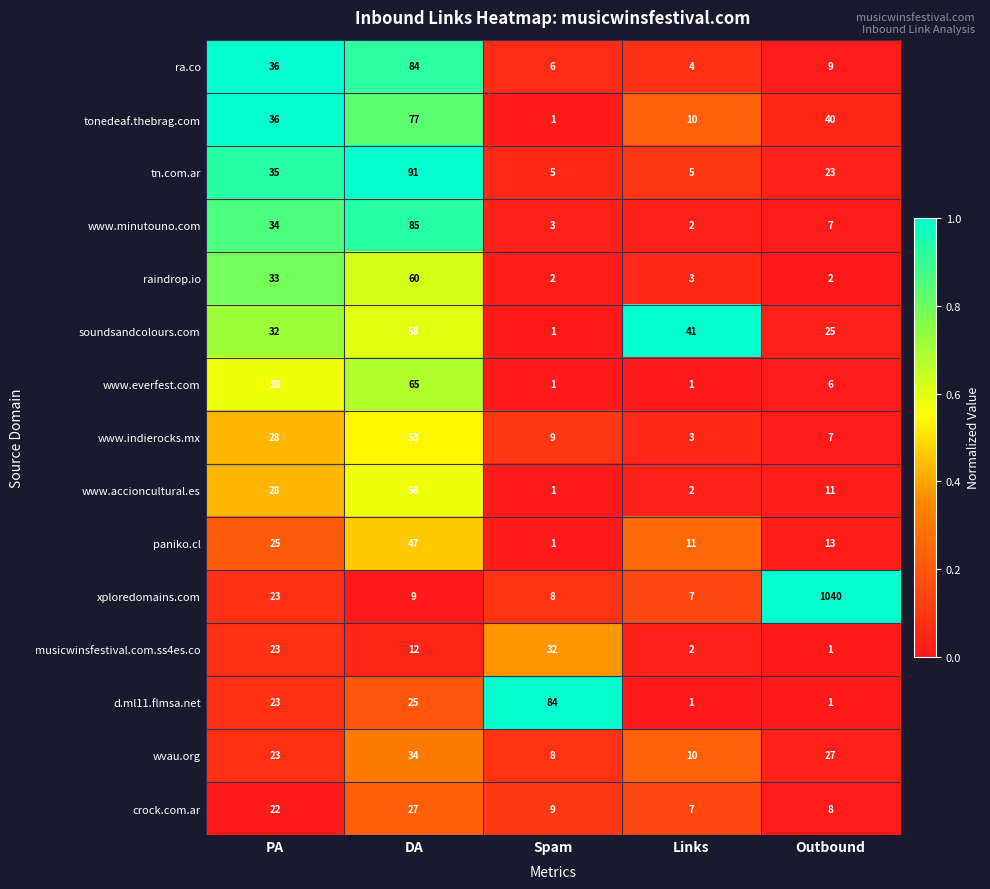

What is the sum of all paniko.cl values?

97